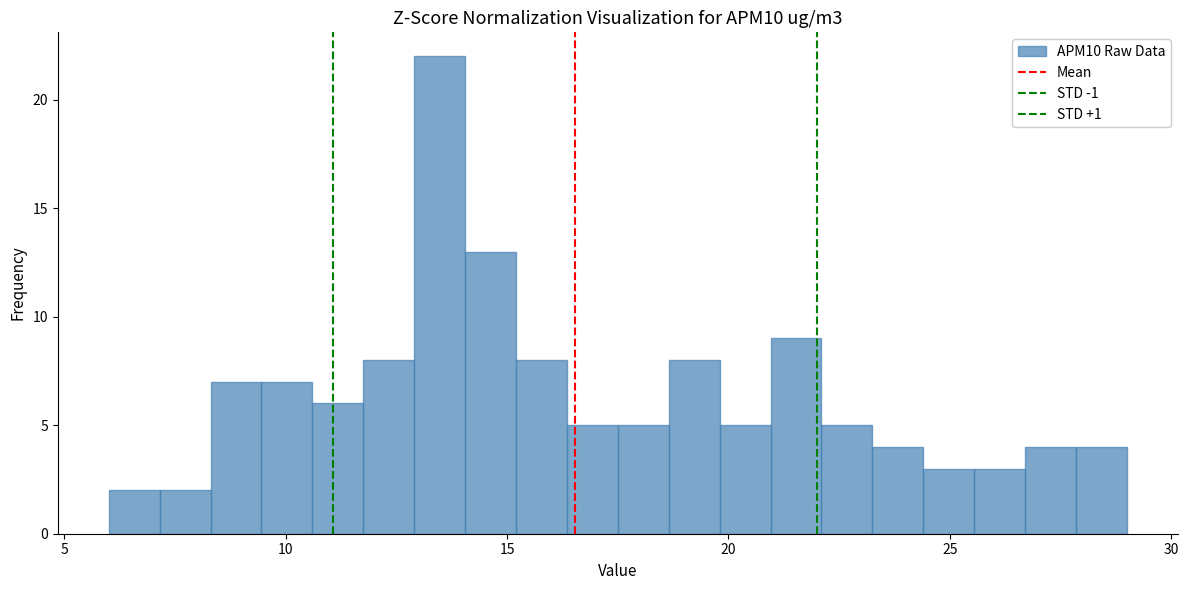

Around what value on the x-axis is the tallest bar? Give the approximate position of its centre, as read against the axis.

13.5